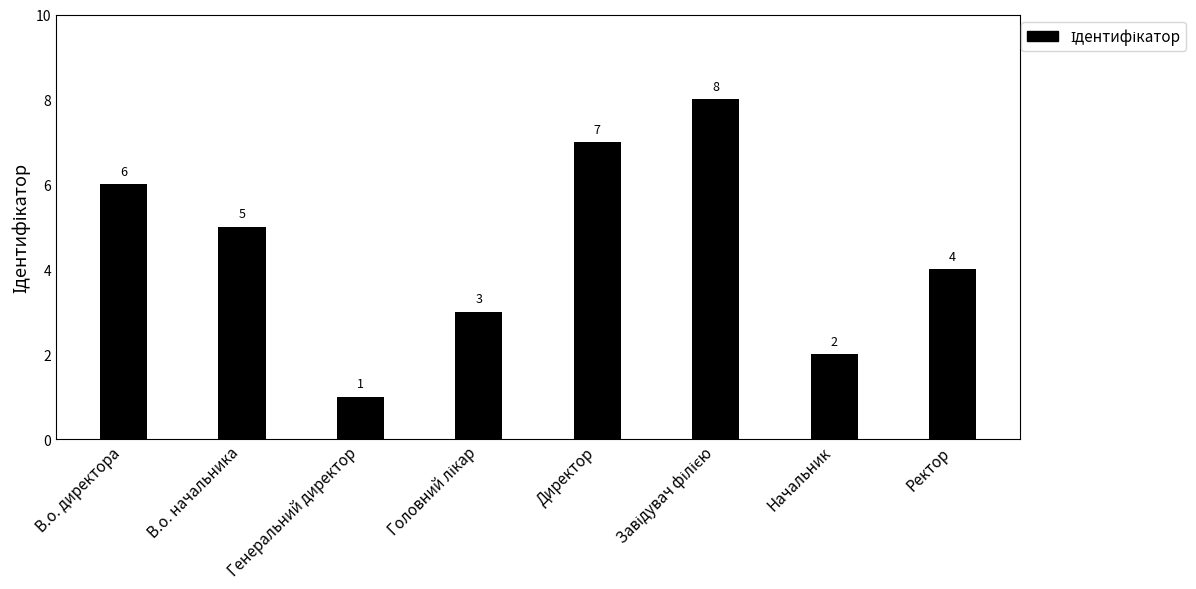

What is the maximum value shown in the chart?

8